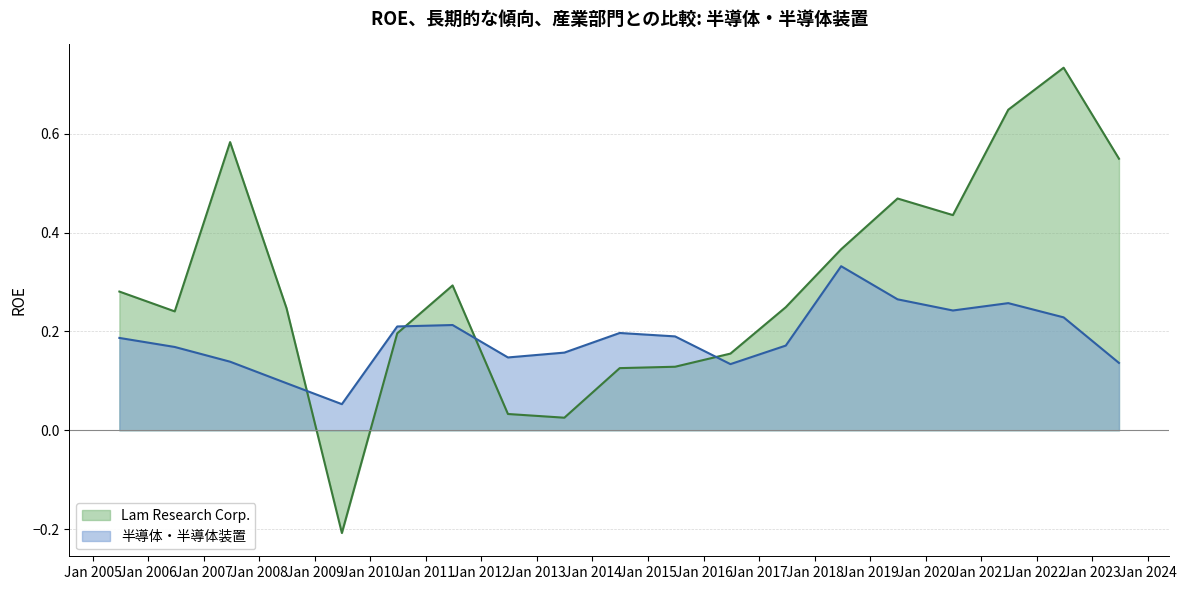

What is the difference between the maximum and minimum values in the 半導体・半導体装置 series?

0.3